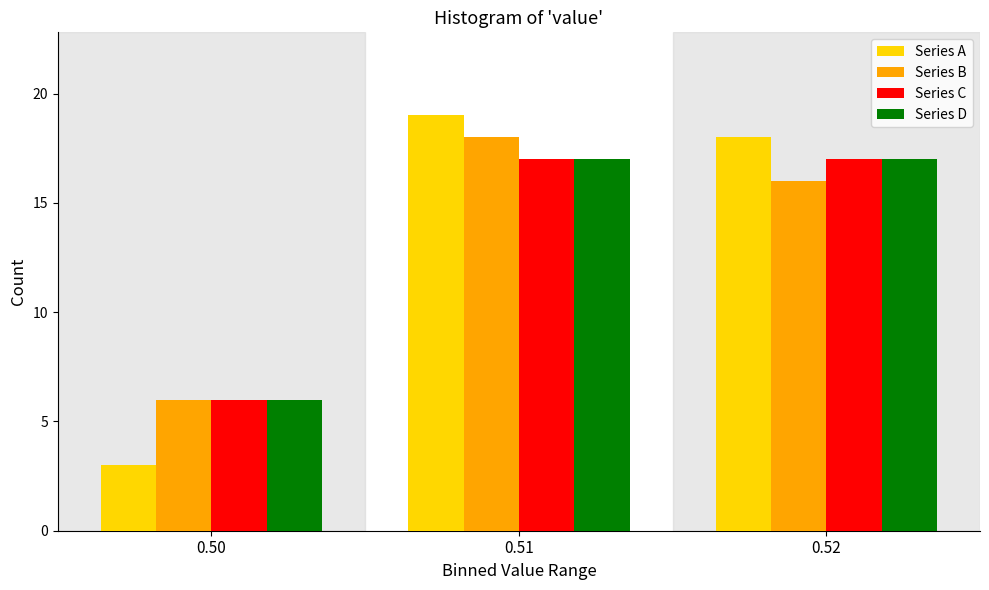

Reading left to right, transcribe all the data shown in this chart.

Series A: 0.50=3	0.51=19	0.52=18
Series B: 0.50=6	0.51=18	0.52=16
Series C: 0.50=6	0.51=17	0.52=17
Series D: 0.50=6	0.51=17	0.52=17